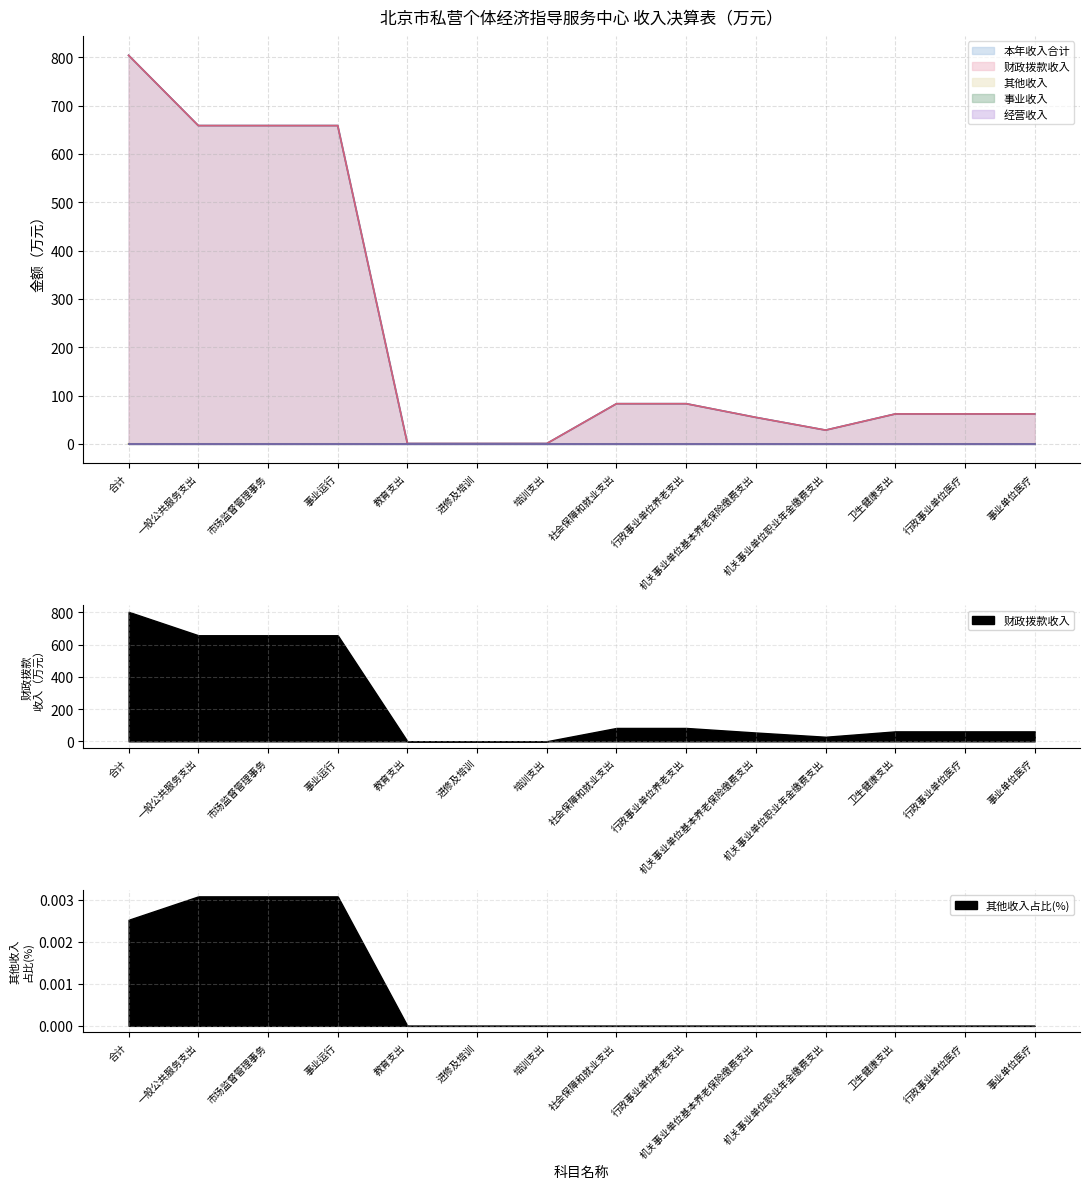

True or false: 本年收入合计 and 财政拨款收入 intersect in this chart.

False